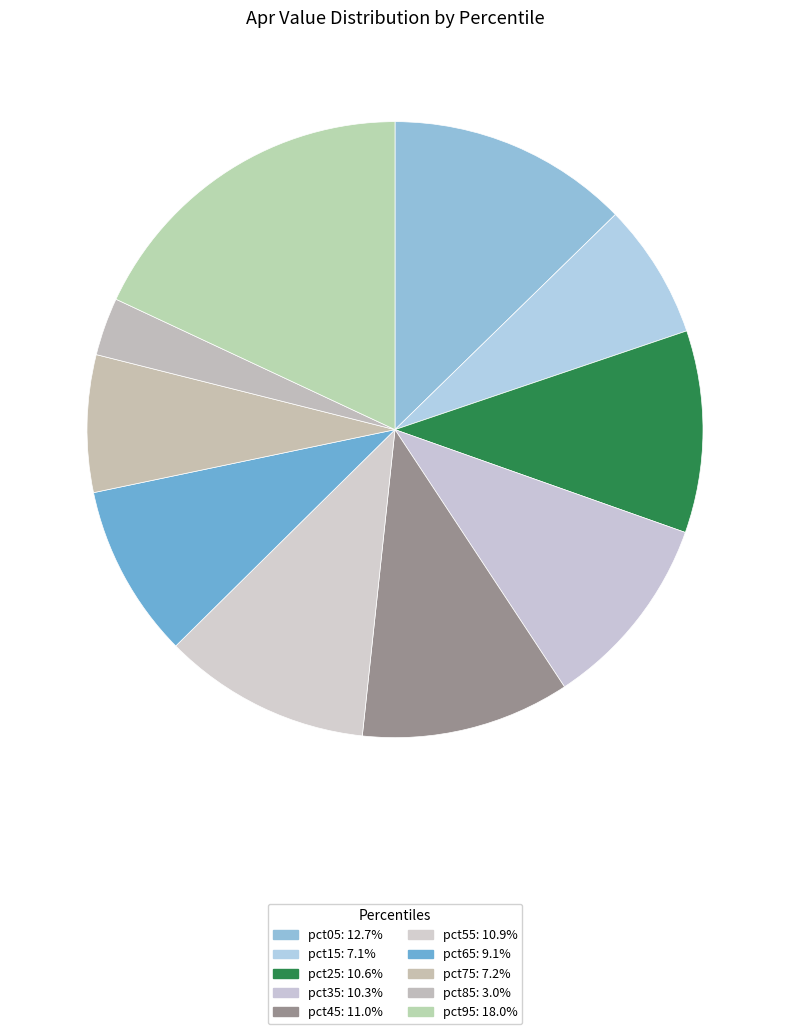

How many slices are in this pie chart?

10